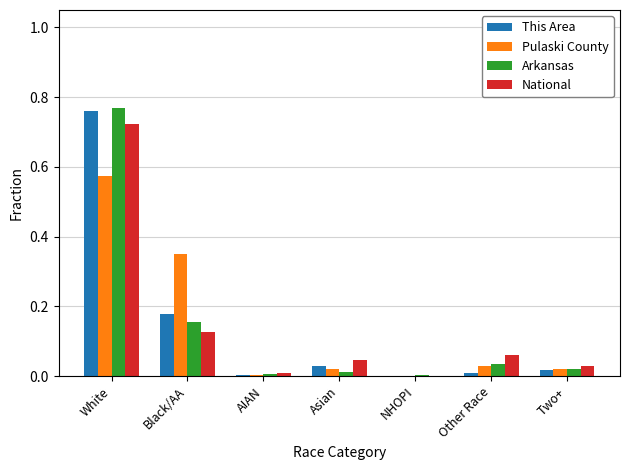

Which category has the highest value across all series?

White